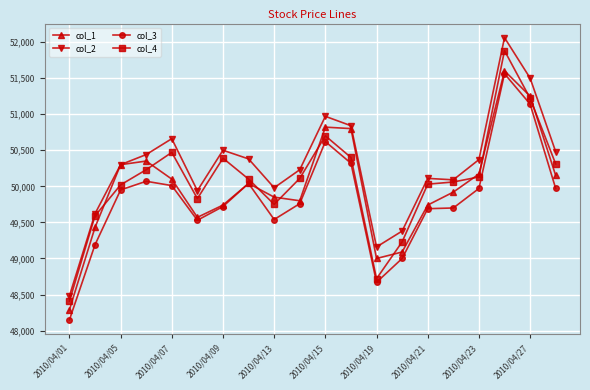

Rank the series by their maximum value, from lowest to highest.

col_3, col_1, col_4, col_2